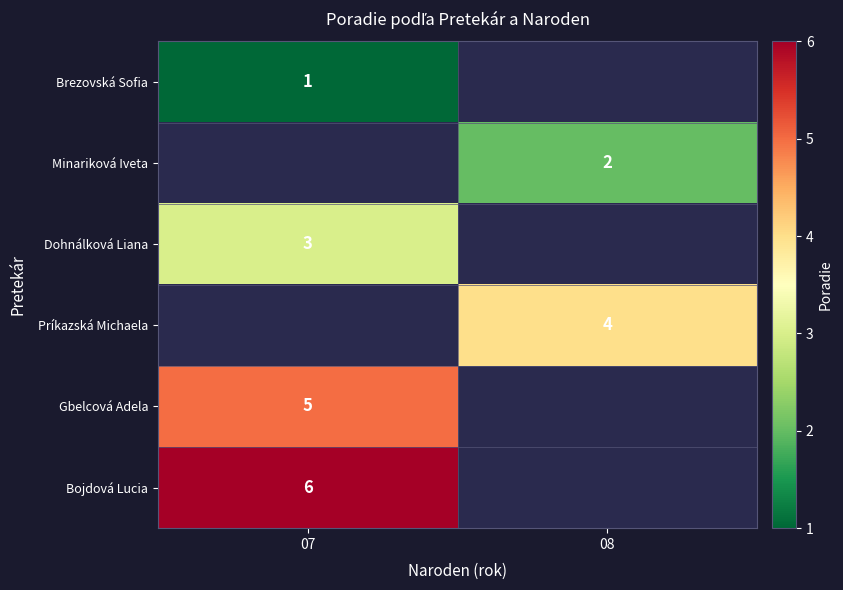

What is the smallest value displayed?

1.0